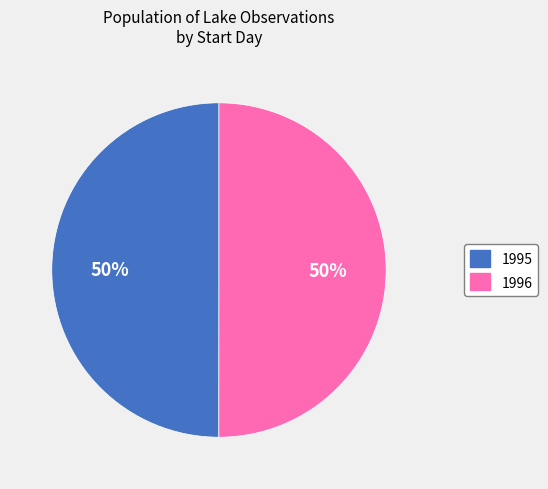

What is the ratio of the value at 1996 to the value at 1995?

1.0